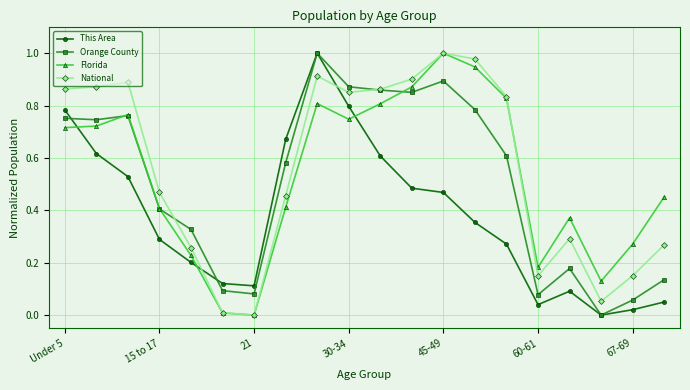

True or false: Florida has more than 1 points higher than both neighbors.

True